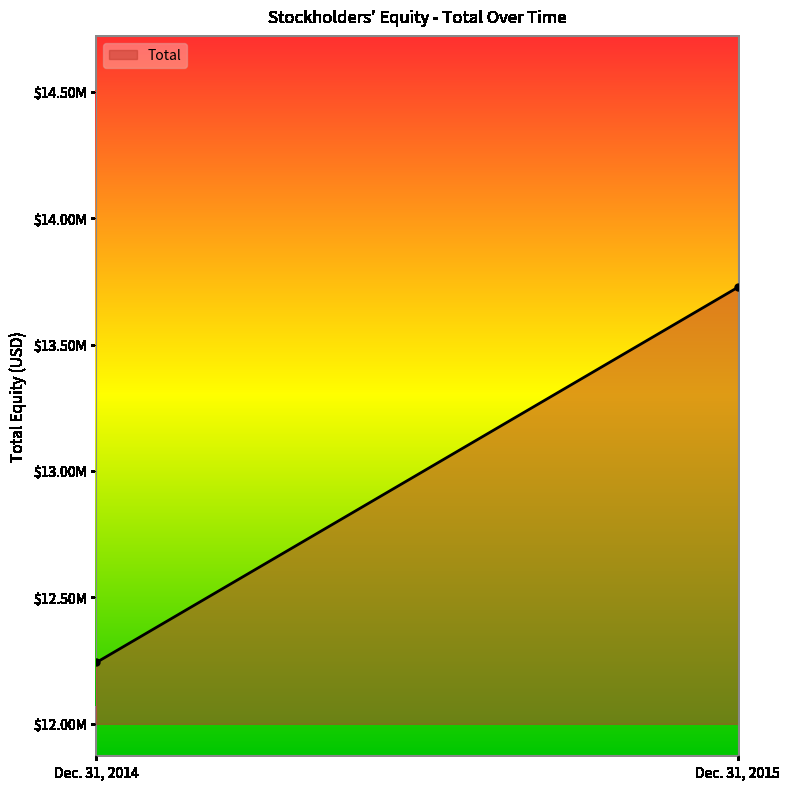

What is the approximate value at Dec. 31, 2014, to the nearest 10?

12242020